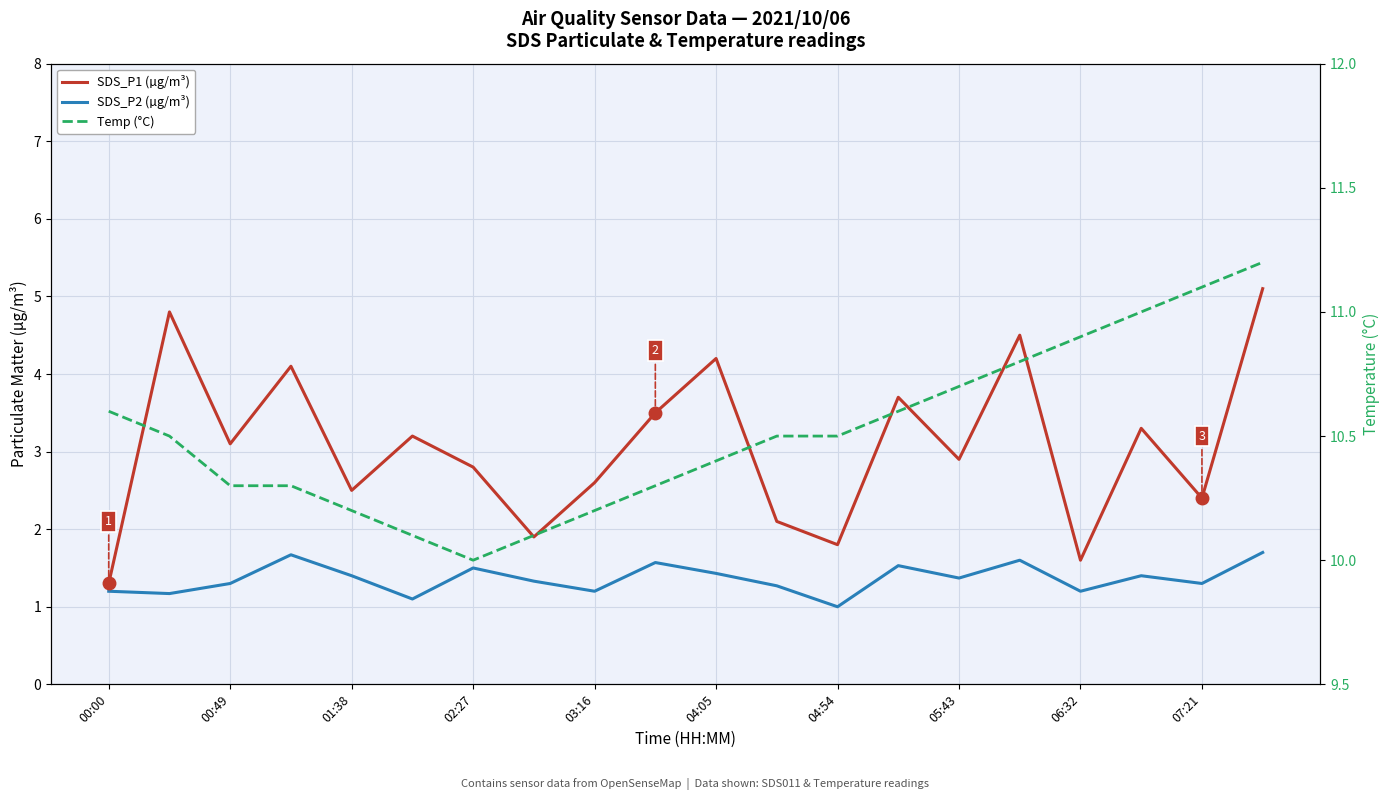

True or false: SDS_P1 (µg/m³) and SDS_P2 (µg/m³) cross at least once.

False